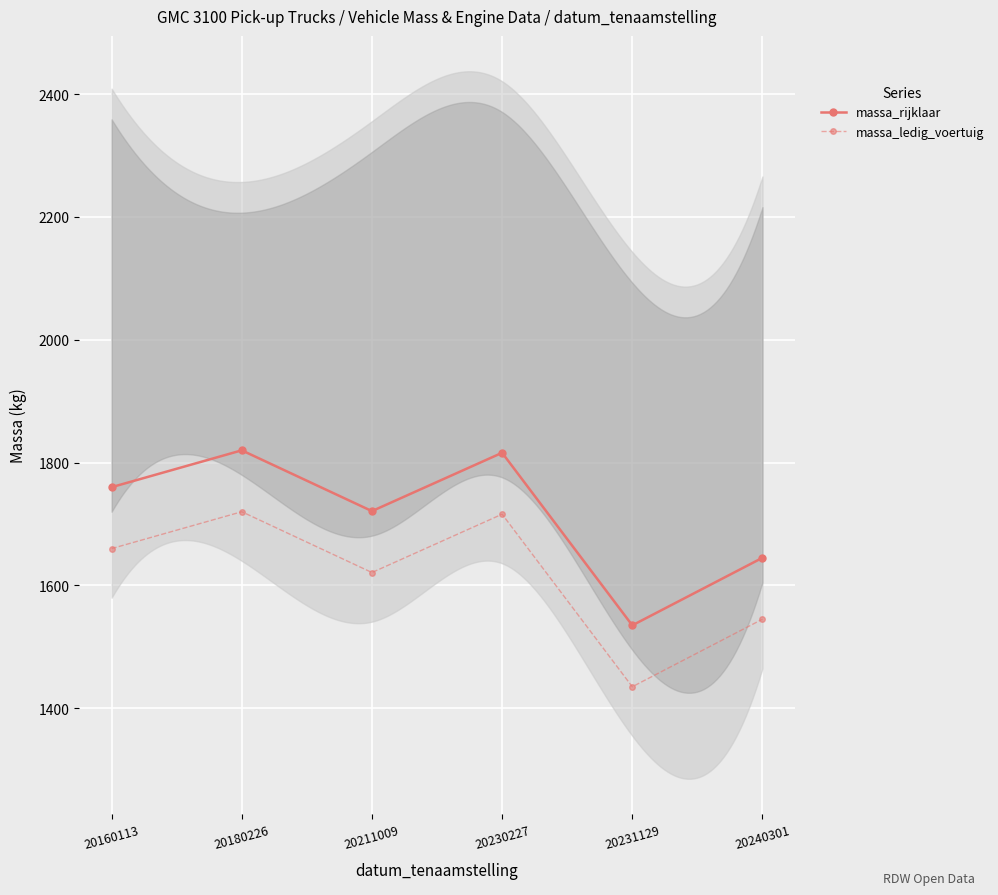

What is the total value across all series at 20240301?

3190